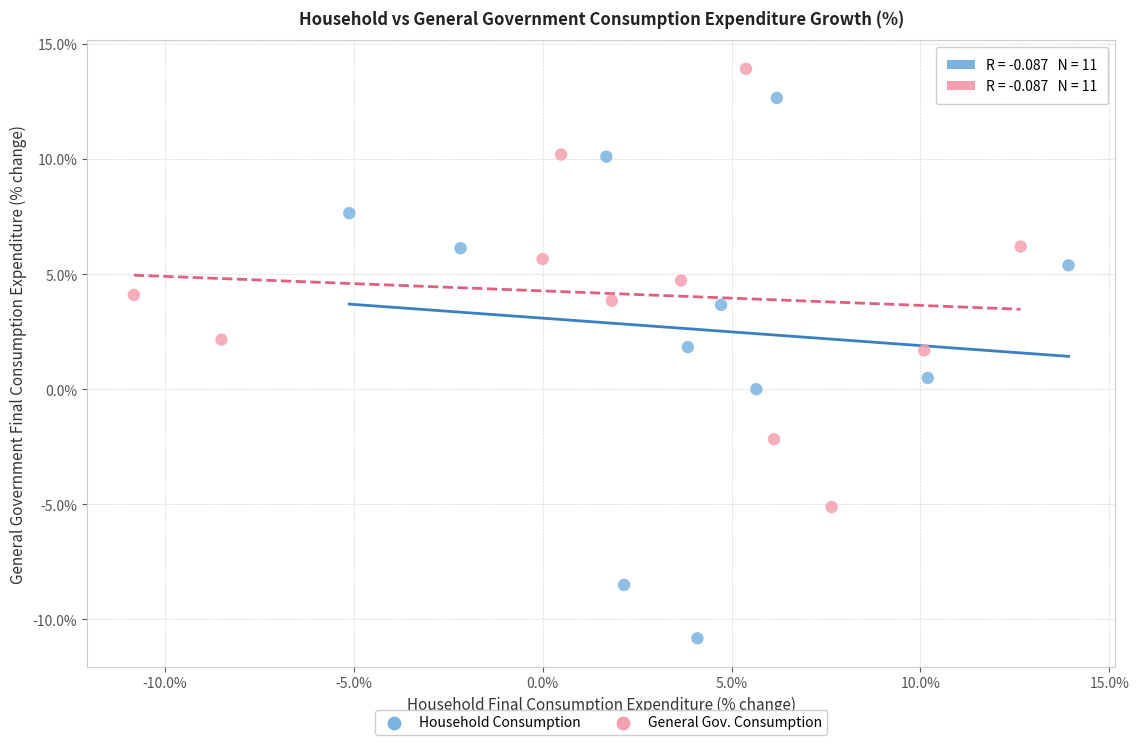

Which series reaches the minimum Y coordinate?

Household Consumption